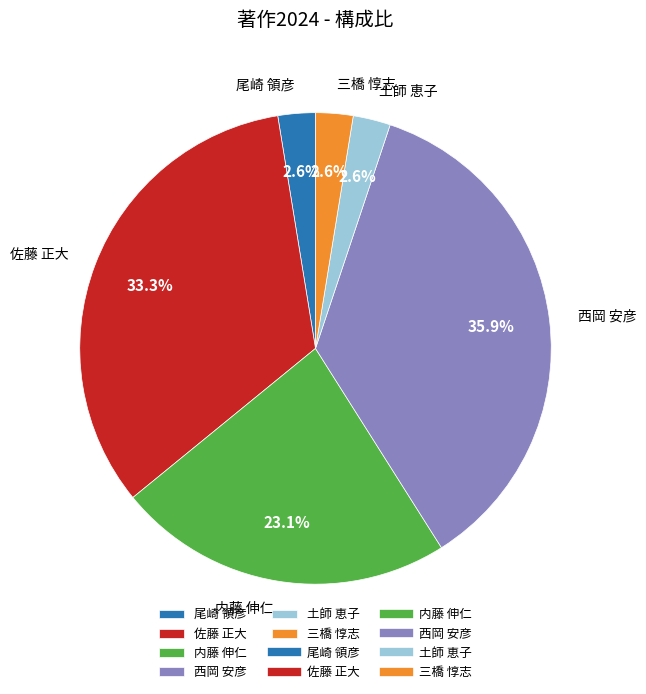

To the nearest percent, what is the difference between the largest and smallest slice percentages?

33%